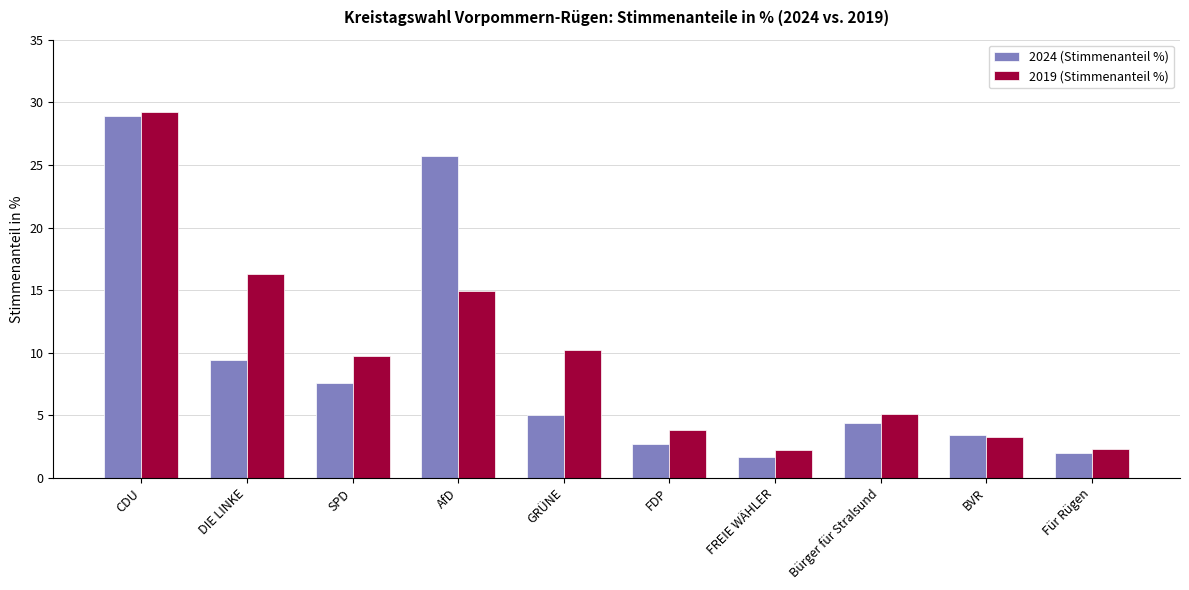

At which label does 2019 (Stimmenanteil %) first exceed 9?

CDU